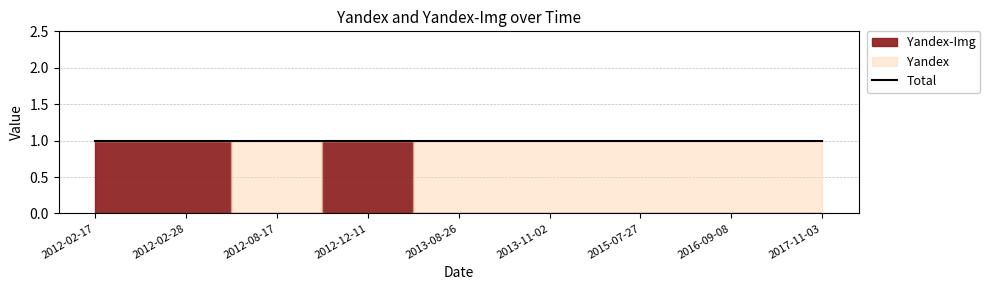

At which category is the sum across all series the highest?

2012-02-17